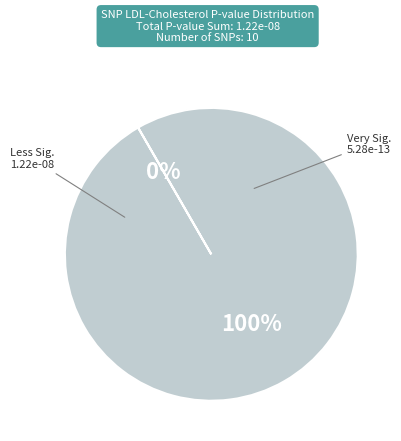

Is there any slice that represents more than half of the pie?

Yes